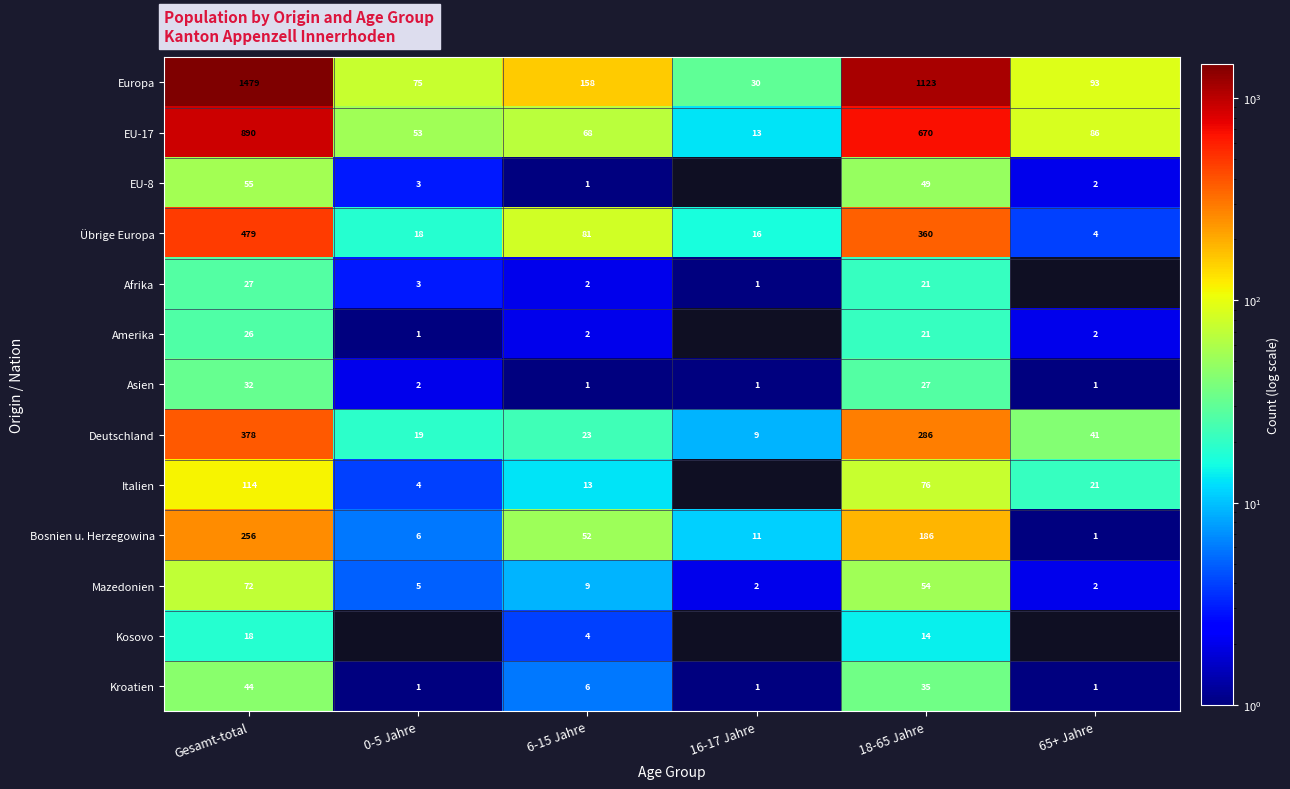

What is the difference between the highest and lowest values at 6-15 Jahre?

157